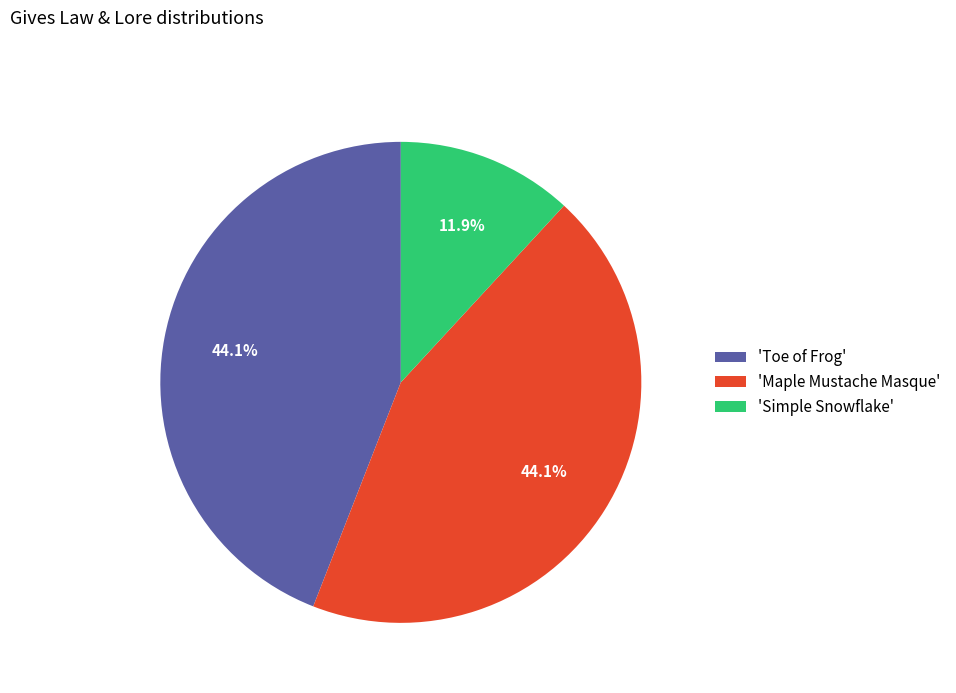

What percentage do 'Simple Snowflake' and 'Maple Mustache Masque' together represent?

55.9%